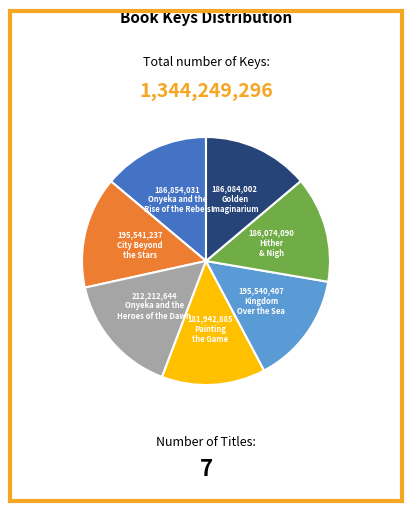

Does any single category account for the majority?

No